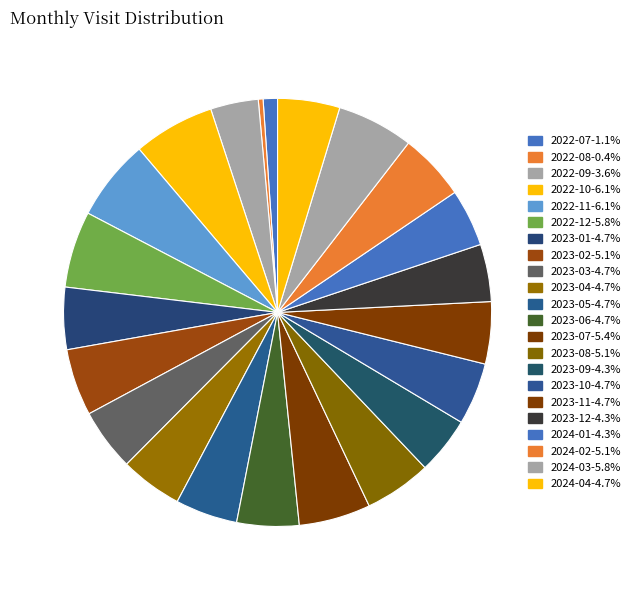

To the nearest percent, what is the difference between the 2023-12 and 2024-03 slice percentages?

1%